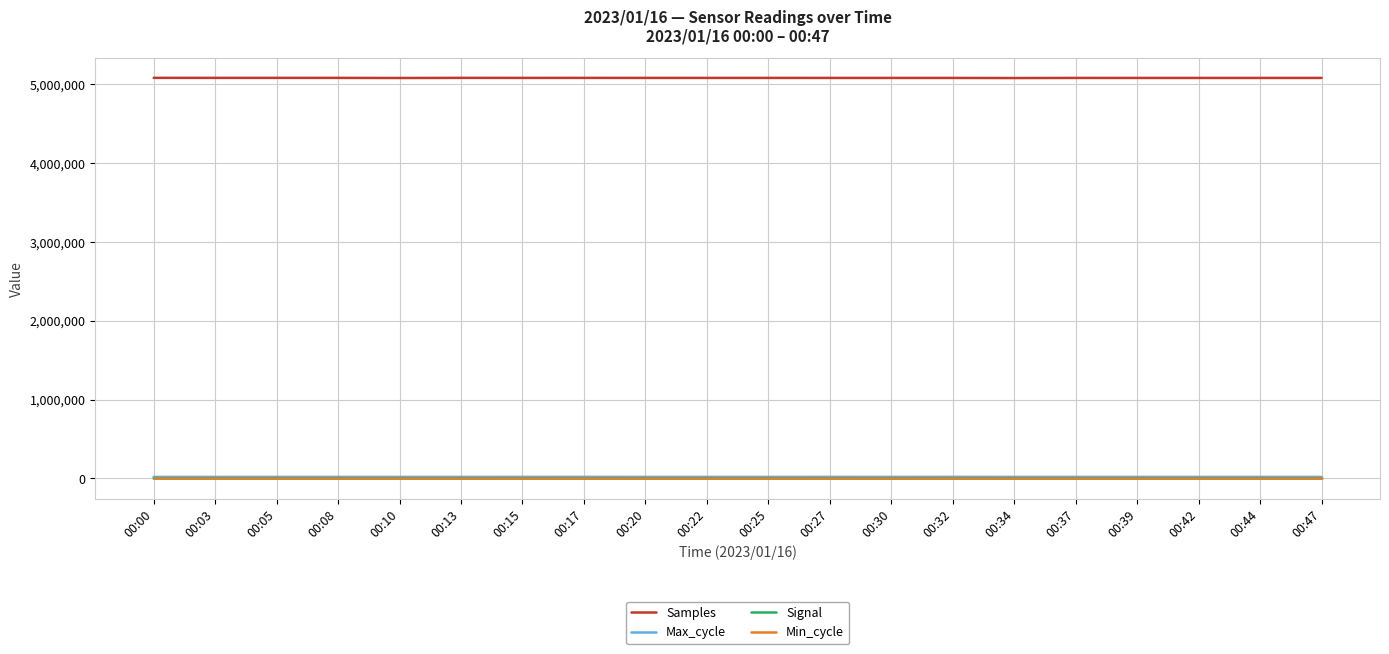

What is the maximum value for Max_cycle?

20454